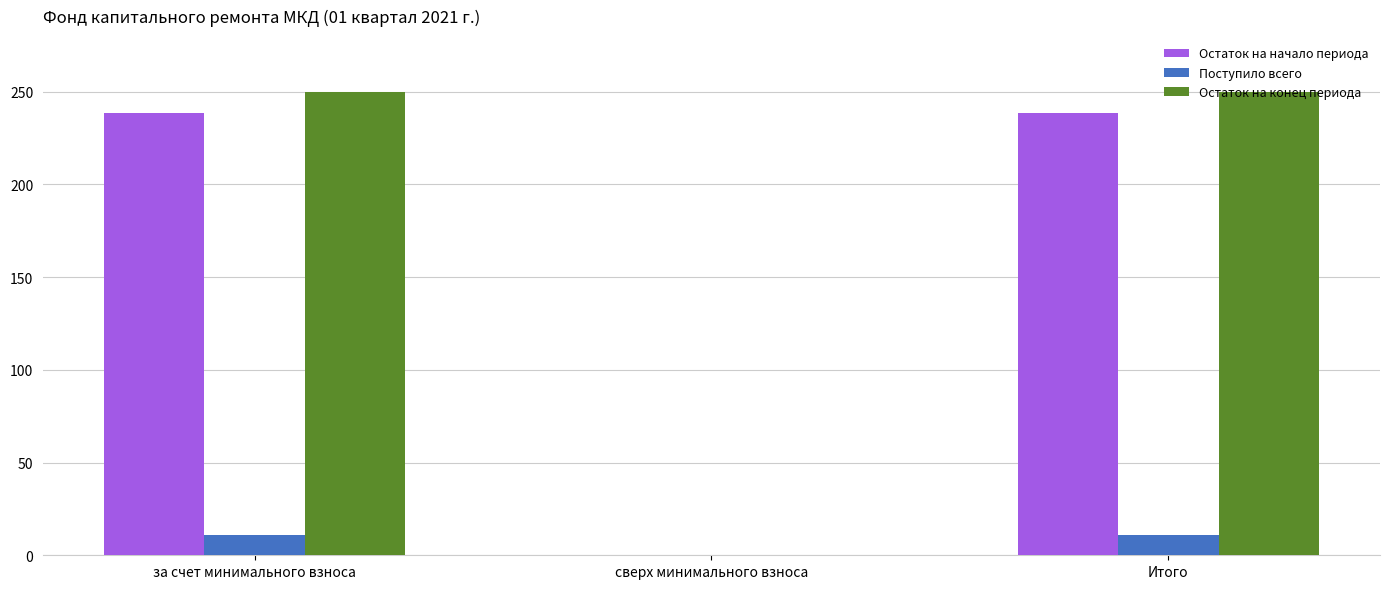

Reading right to left, extract all data points from this chart.

Остаток на начало периода: 238.8	0.0	238.8
Поступило всего: 10.9	0.0	10.9
Остаток на конец периода: 249.7	0.0	249.7